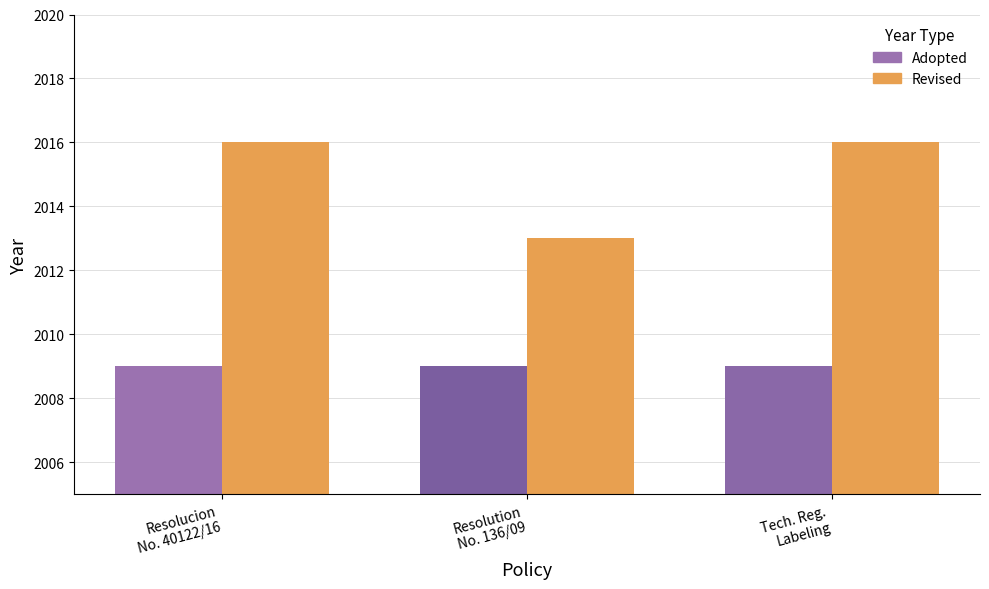

How many Revised values are between 2013 and 2016?

3